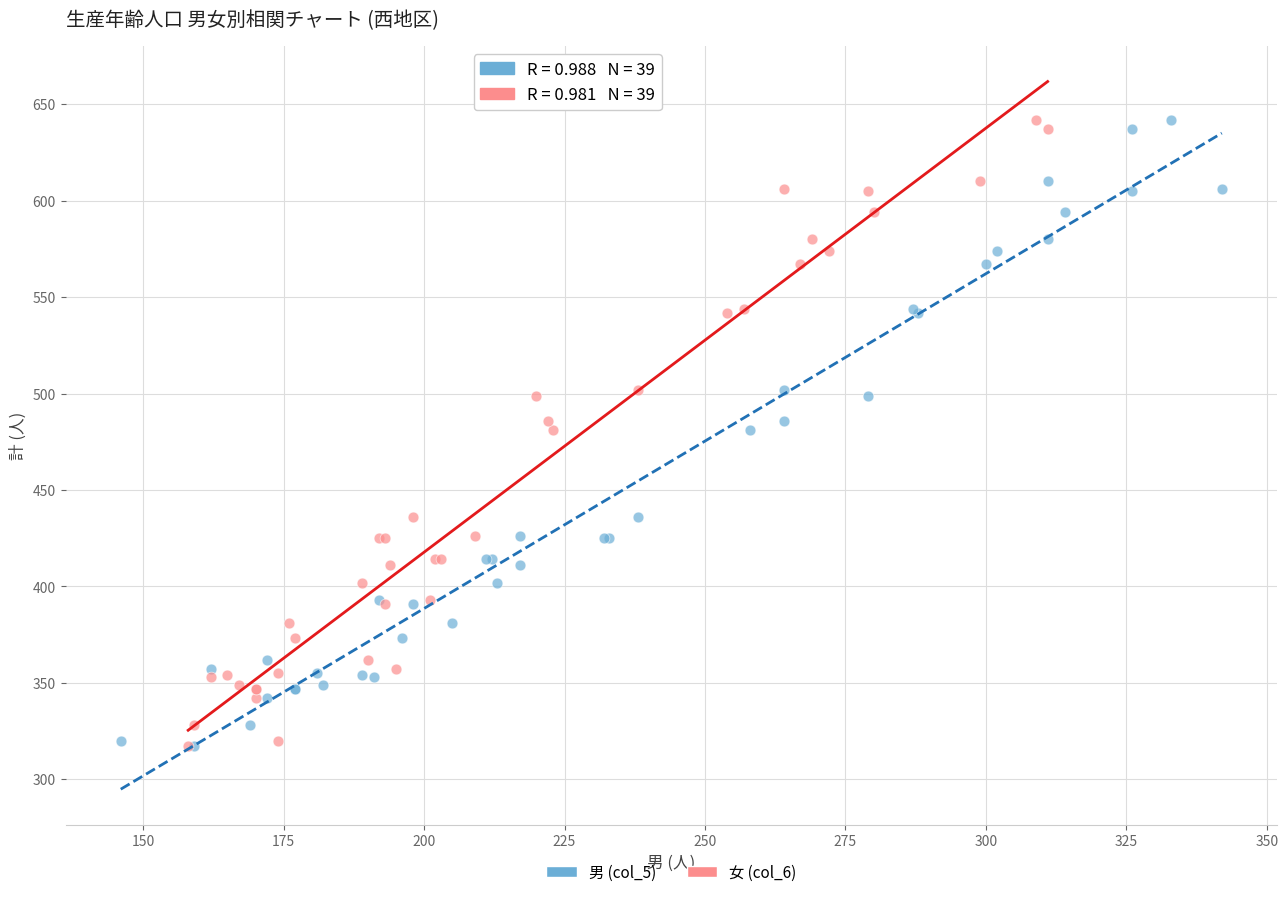

What are all the series names shown in the legend?

男 (col_5), 女 (col_6)